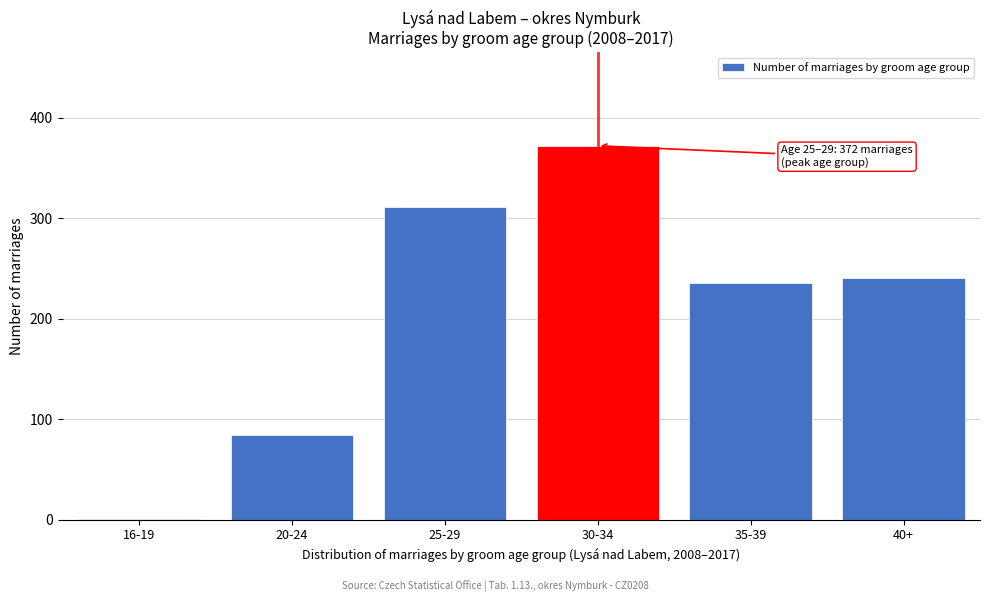

Reading right to left, what are all the values shown in this chart?

40+=240	35-39=236	30-34=372	25-29=311	20-24=84	16-19=1